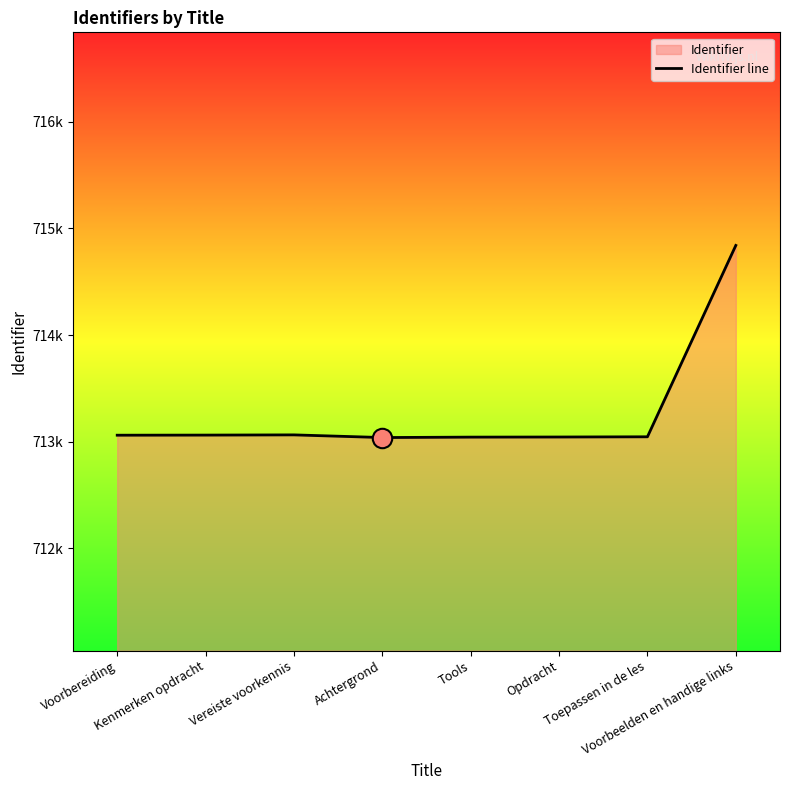

What is the approximate value at Toepassen in de les?

713045